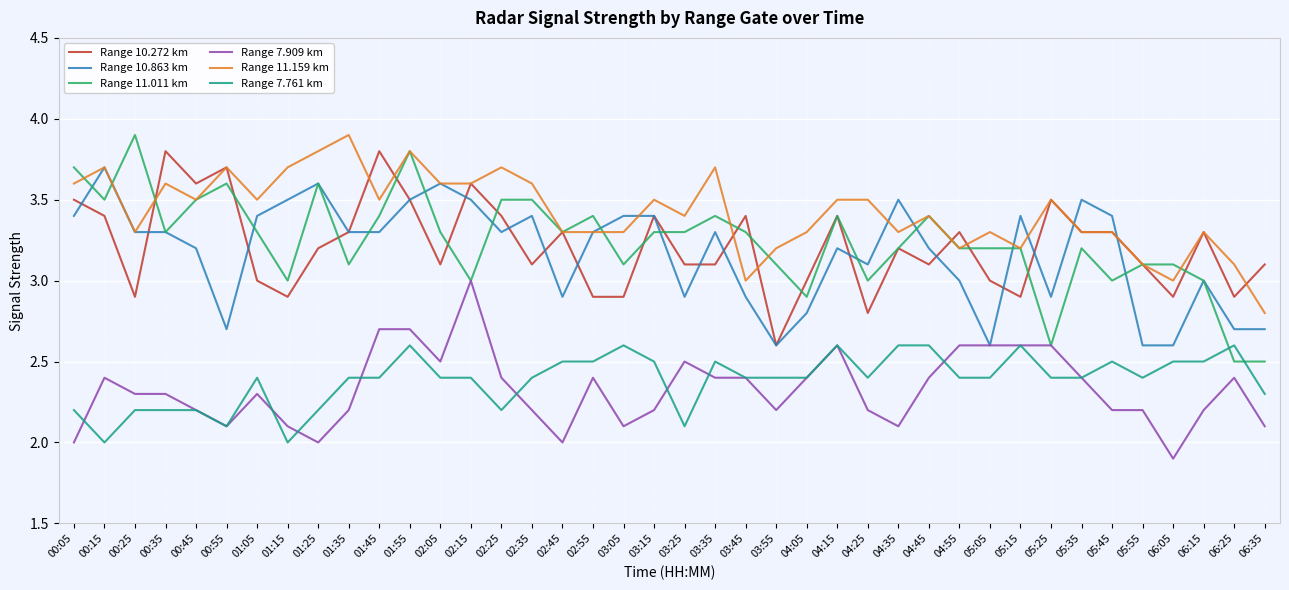

True or false: Range 7.761 km has a value of 2.2 at 00:45.

True